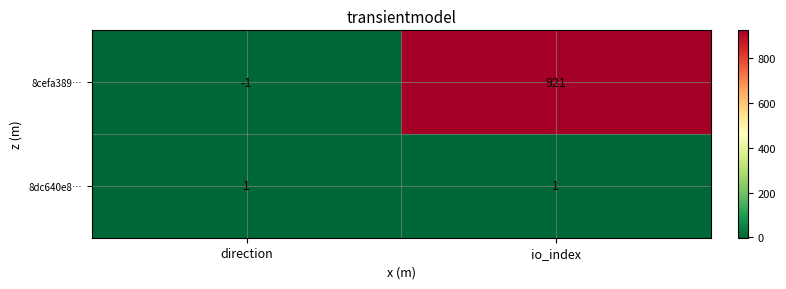

How many data points does each series have?

2